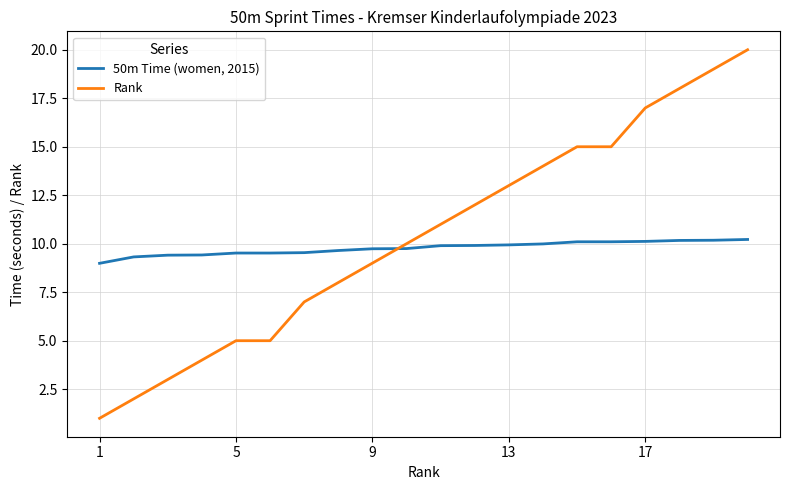

What is the minimum value for 50m Time (women, 2015)?

9.0